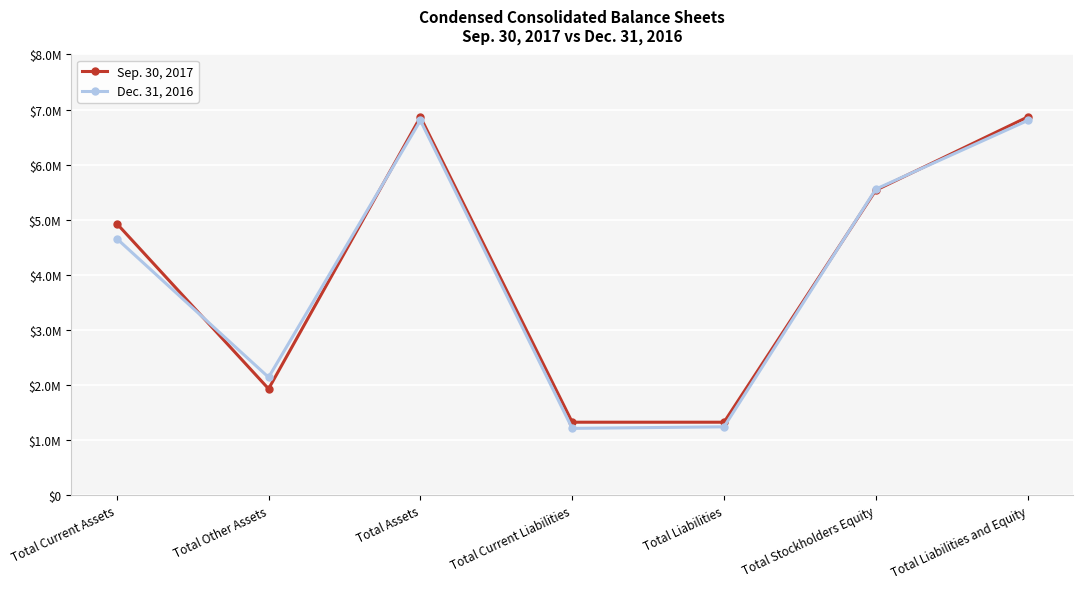

Is this an area chart (filled region under the line)?

No